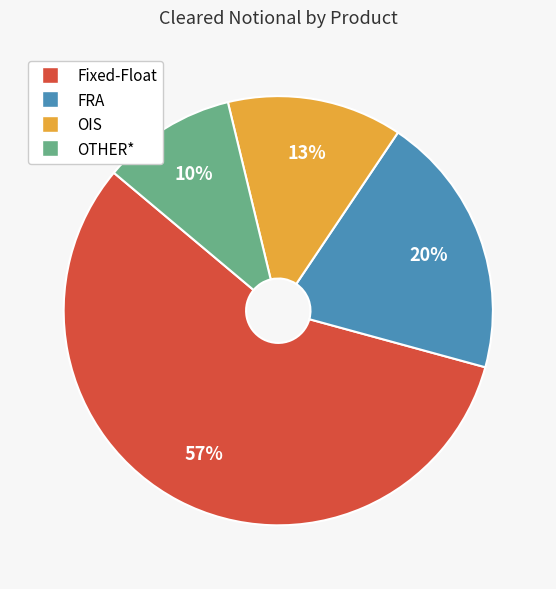

Does Fixed-Float represent more than half of the total?

Yes